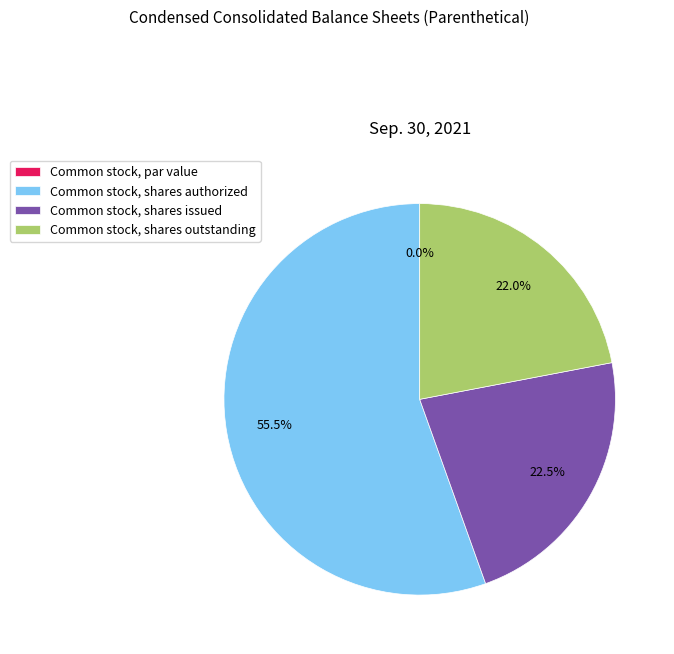

To the nearest percent, what is the combined percentage of Common stock, shares issued and Common stock, shares authorized?

78%